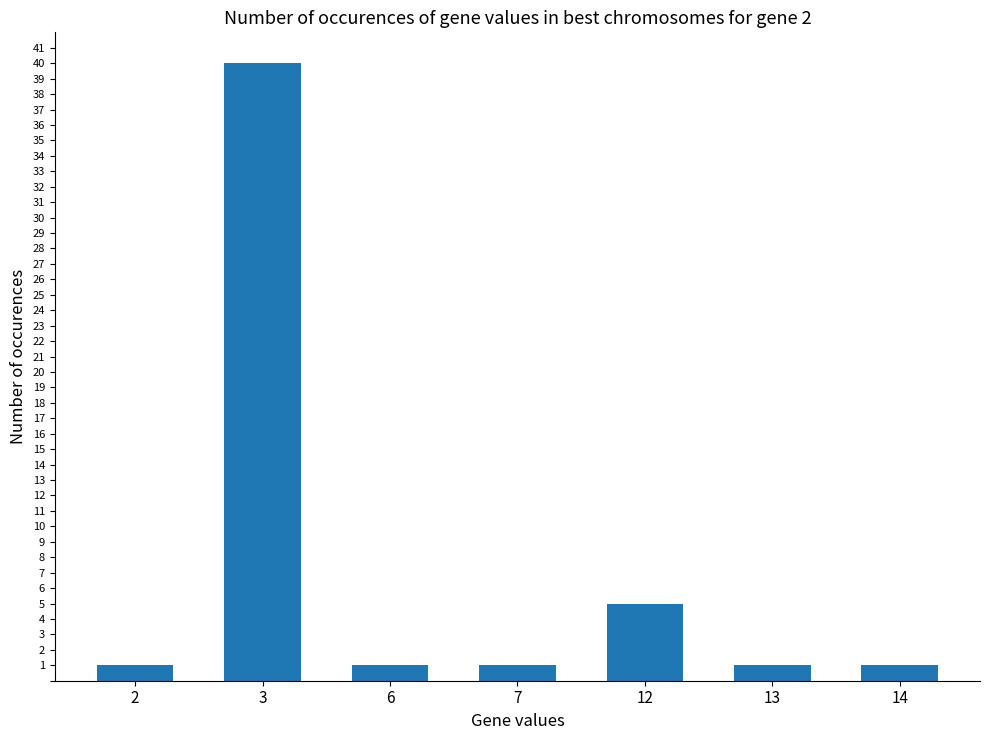

Where is the data nearest to the value 20?

12